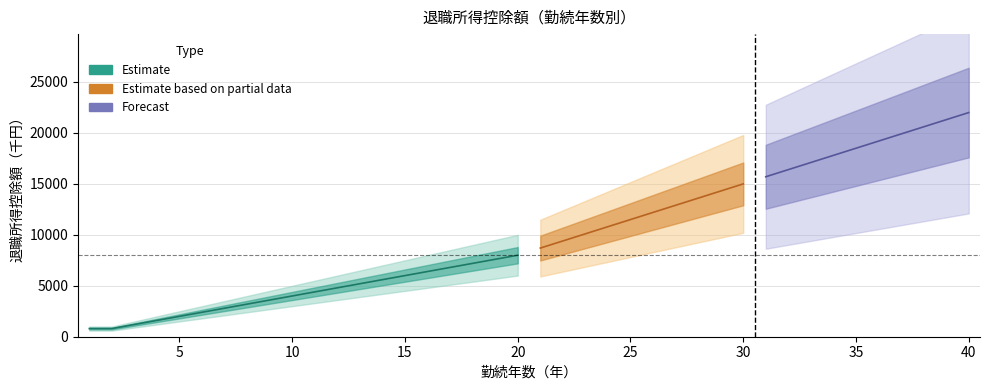

Is it true that the value at 22 is 9400?

True